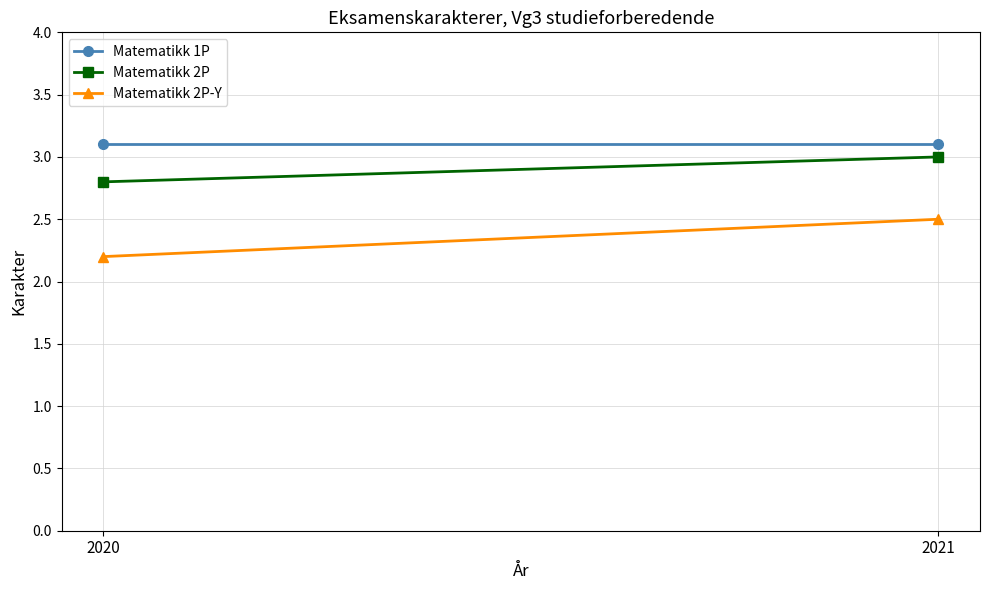

Is the value of Matematikk 2P-Y at 2020 greater than the value of Matematikk 2P at 2021?

No